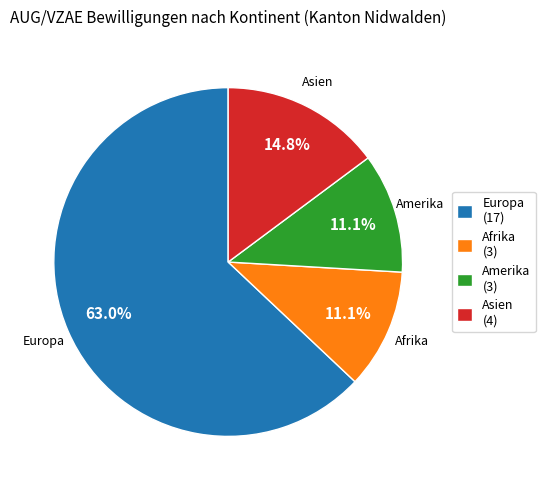

What is the ratio of the value at Asien to the value at Afrika?

1.3